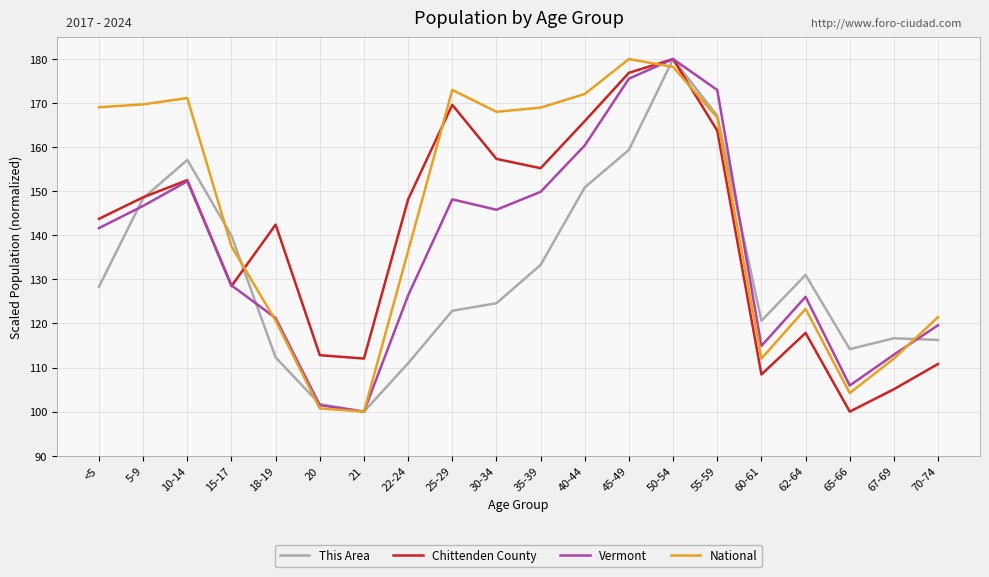

At which category does Chittenden County reach its first local peak?

10-14